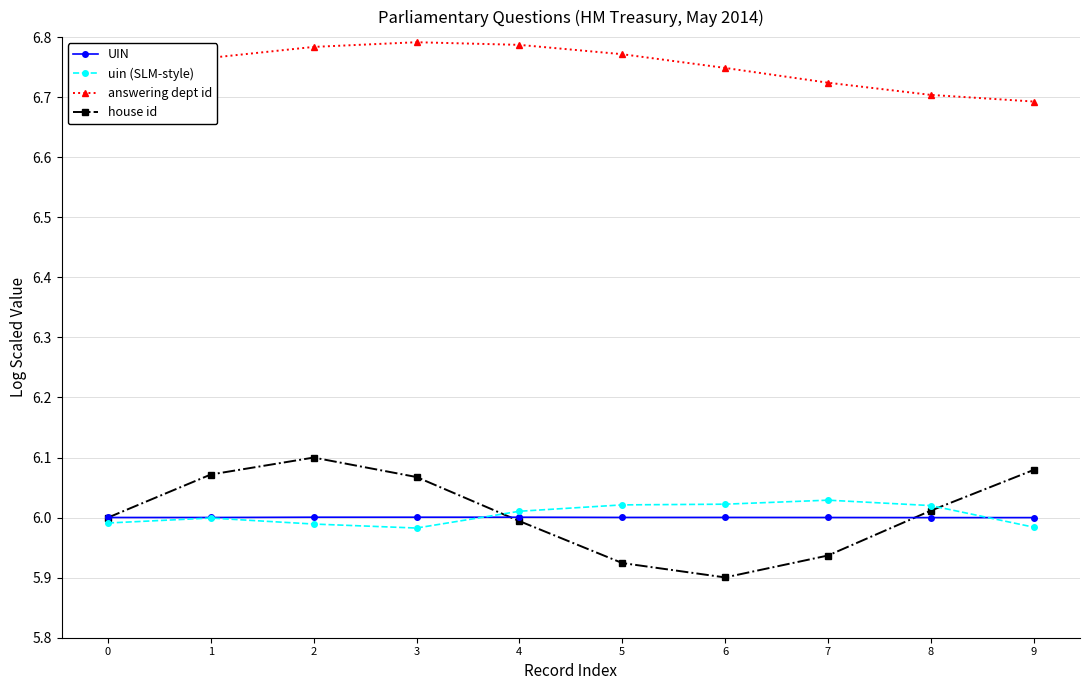

Rank the series at 2 from highest to lowest value.

answering dept id, house id, UIN, uin (SLM-style)